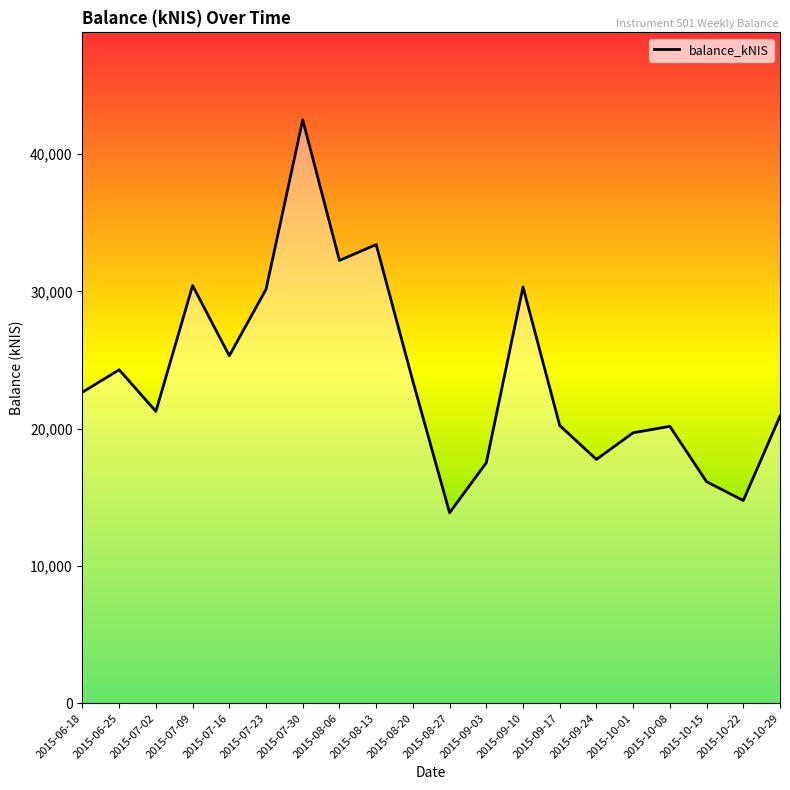

What is the approximate value at 2015-06-18?

22658.6